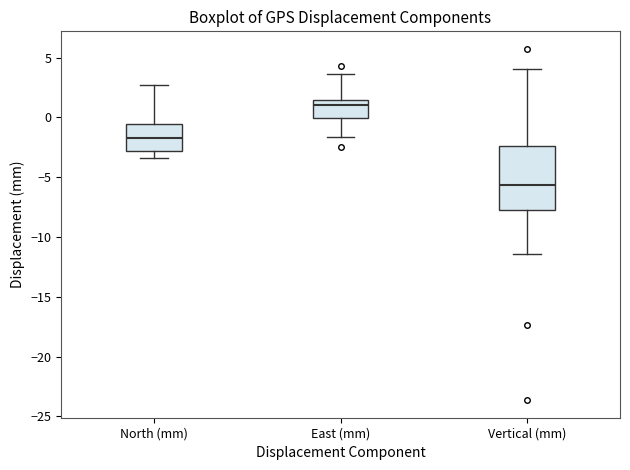

Which box is the tallest, from its lower edge to its upper edge?

Vertical (mm)